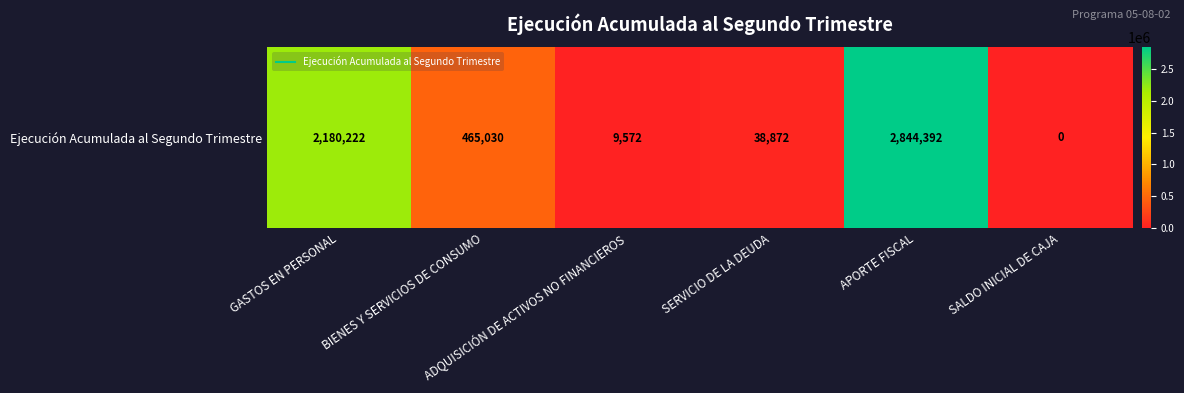

Rank the categories by value from lowest to highest.

SALDO INICIAL DE CAJA, ADQUISICIÓN DE ACTIVOS NO FINANCIEROS, SERVICIO DE LA DEUDA, BIENES Y SERVICIOS DE CONSUMO, GASTOS EN PERSONAL, APORTE FISCAL